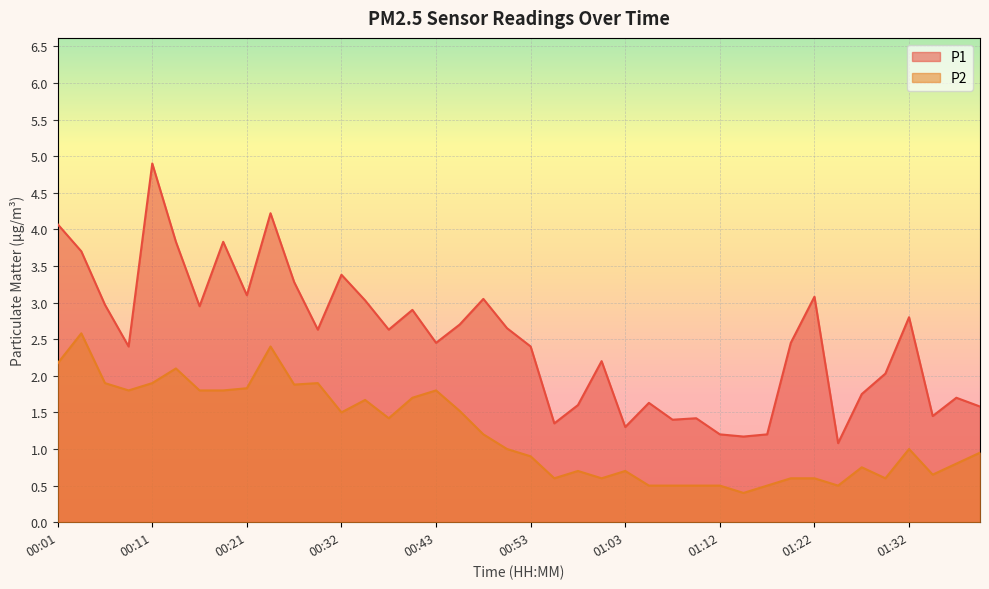

True or false: P2 has more than 1 interior local peaks.

True